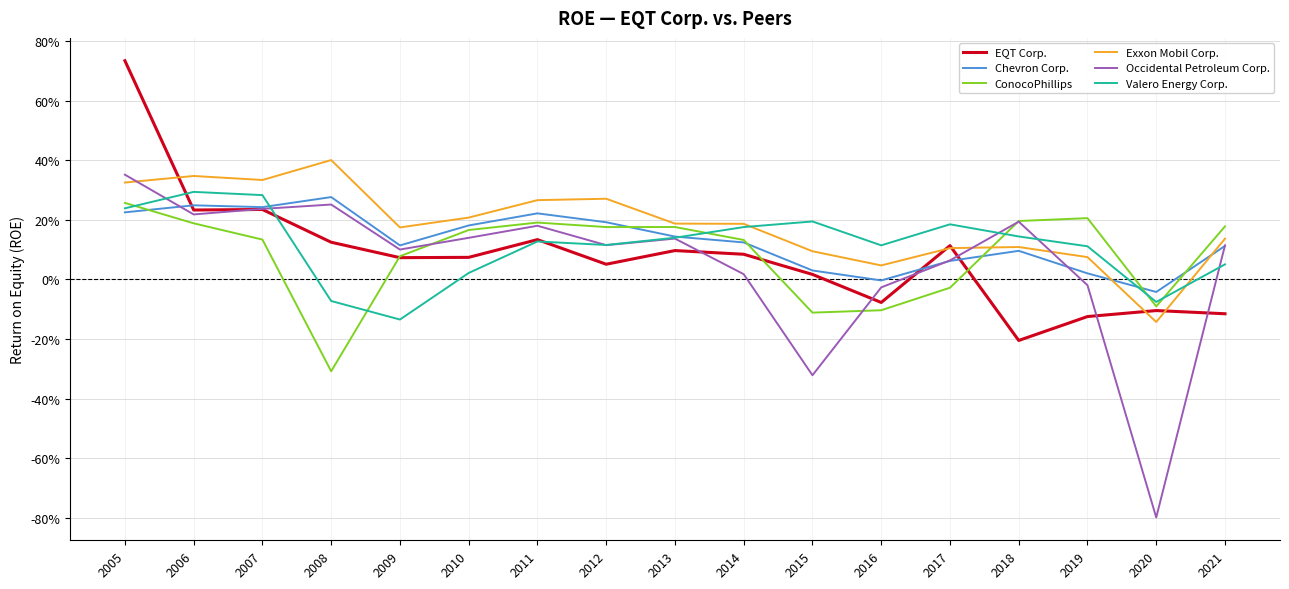

The ConocoPhillips series shows 0.2 at 2021. True or false?

True